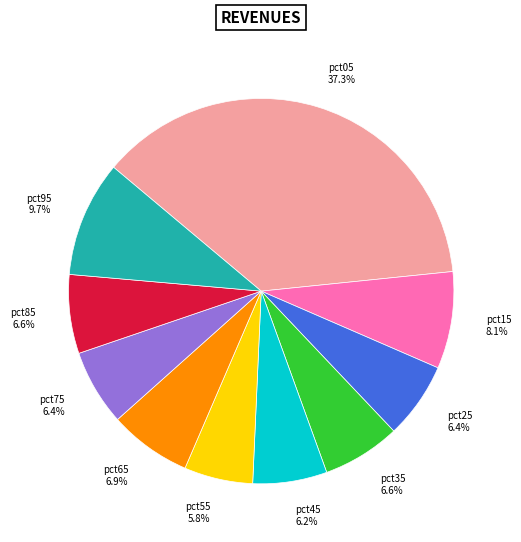

Which category has the biggest portion of the pie?

pct05